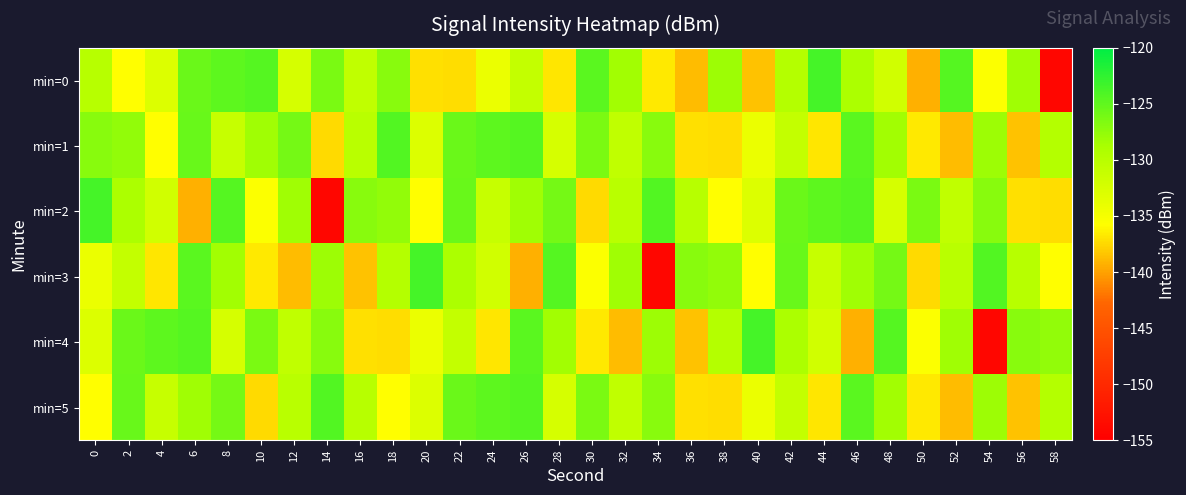

At 30, list the series in order from largest to smallest.

min=0, min=1, min=5, min=3, min=4, min=2